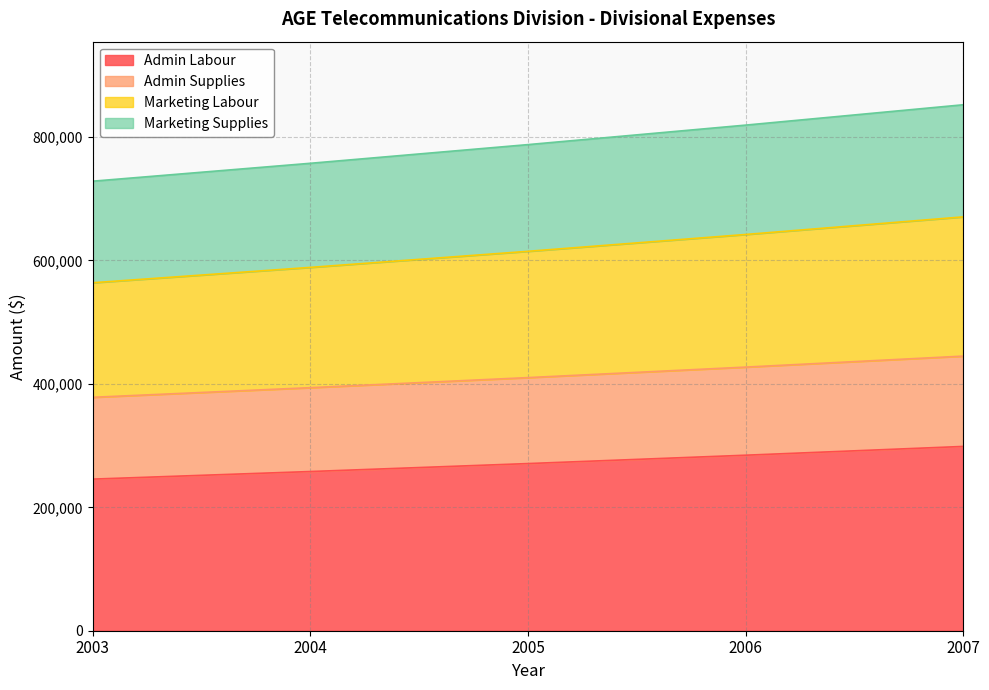

True or false: Marketing Supplies and Admin Supplies cross at least once.

False